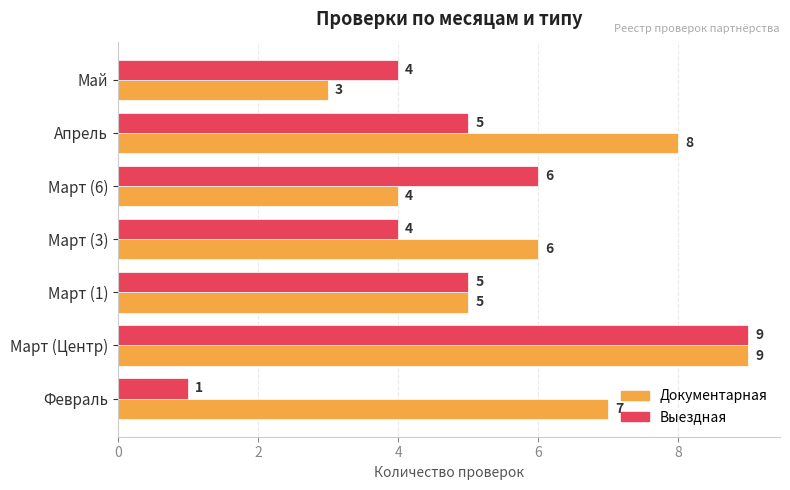

What is the difference between the Выездная values at Февраль and Март (6)?

5